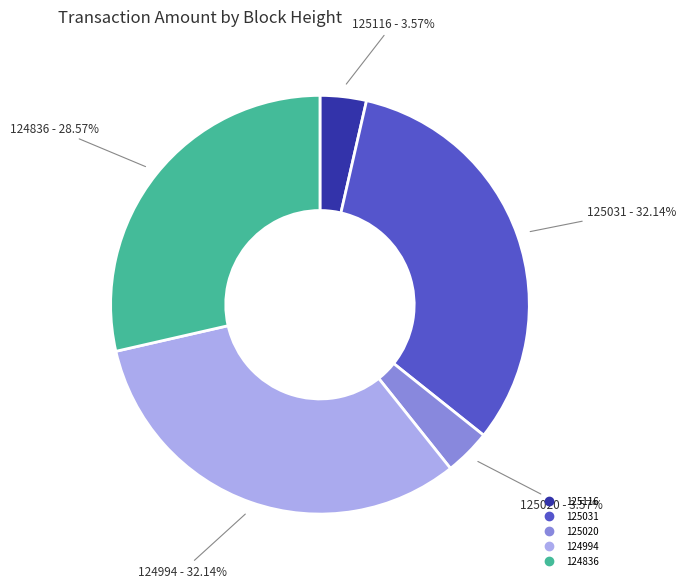

True or false: 125031 accounts for 32% of the total.

True